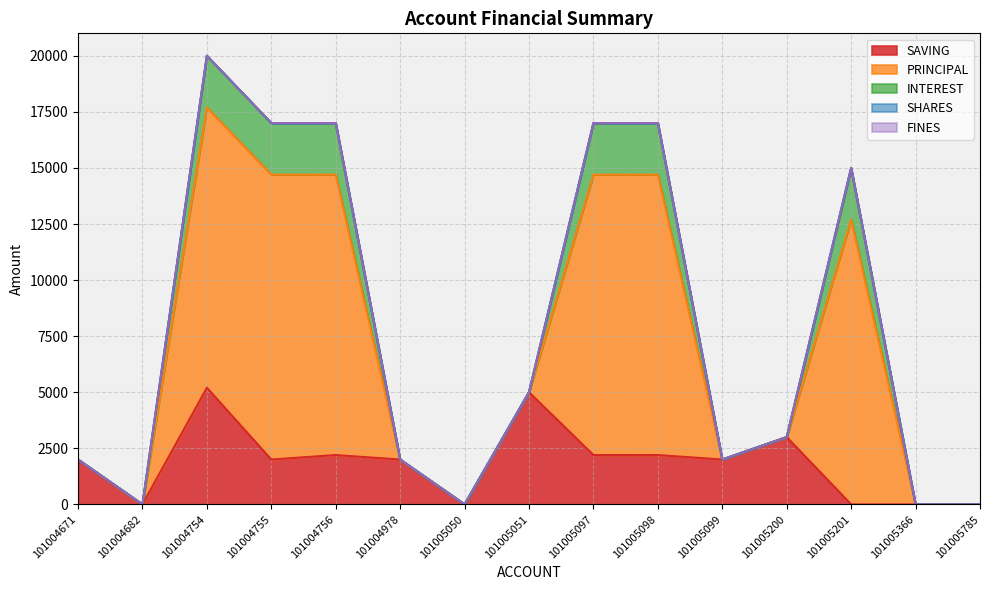

Where is INTEREST nearest to the value 1150?

101004671